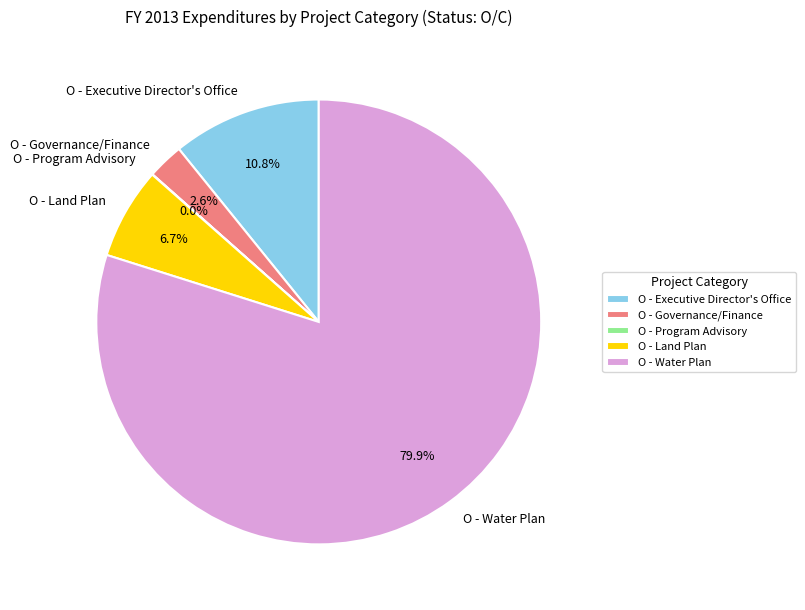

Which category has the biggest portion of the pie?

O - Water Plan